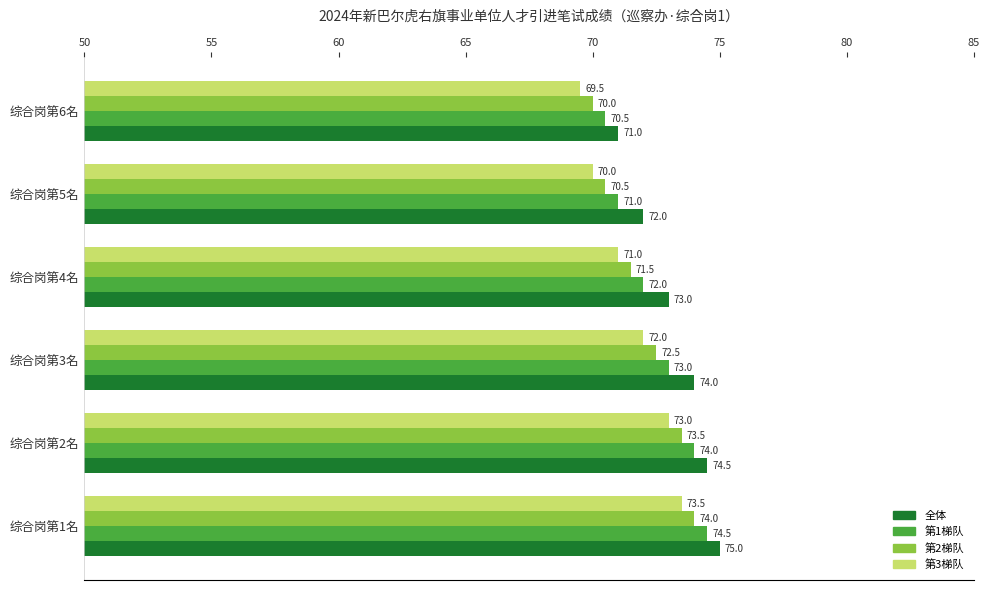

Is it true that 第2梯队 equals 74.0 at 综合岗第1名?

True